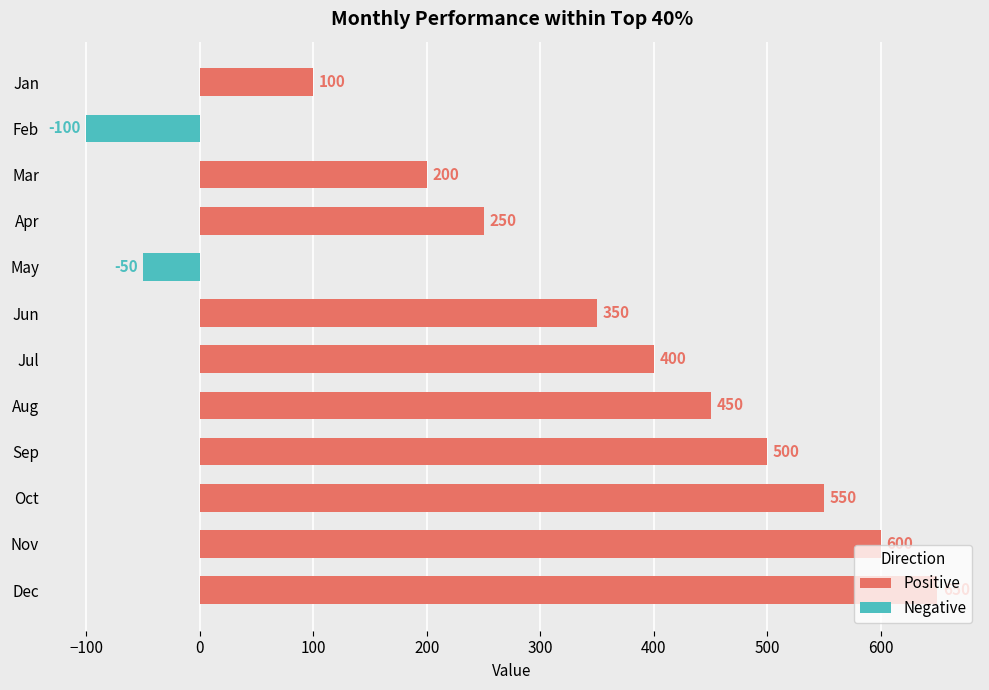

The value at Mar is 46. True or false?

False